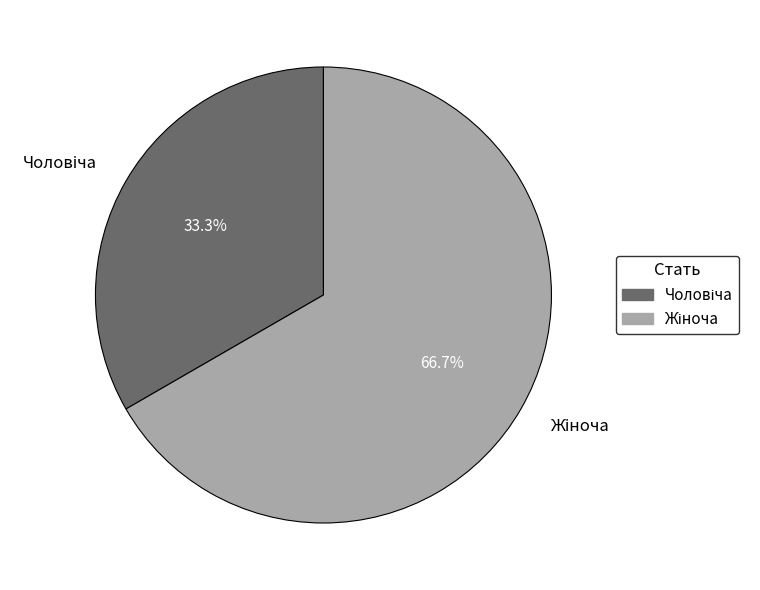

Does any single category account for the majority?

Yes